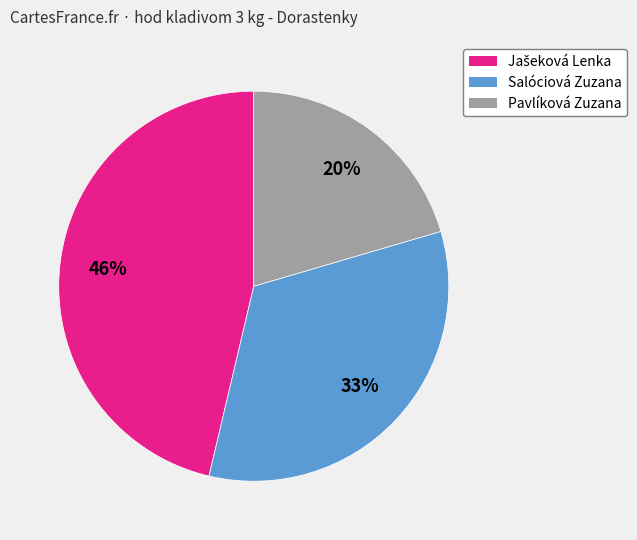

What is the ratio of the value at Pavlíková Zuzana to the value at Salóciová Zuzana?

0.6